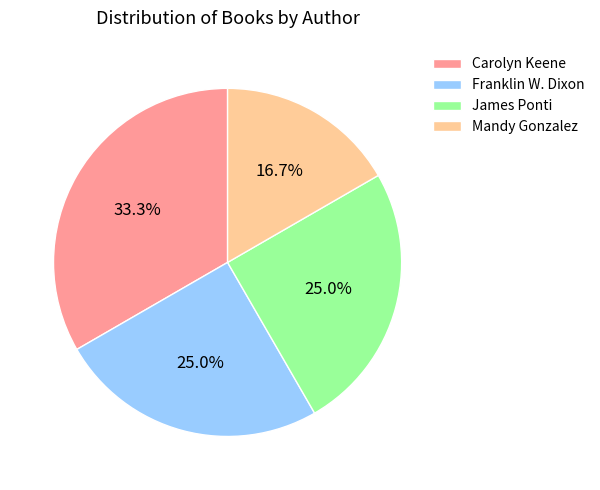

What portion of the pie excludes Carolyn Keene?

66.7%